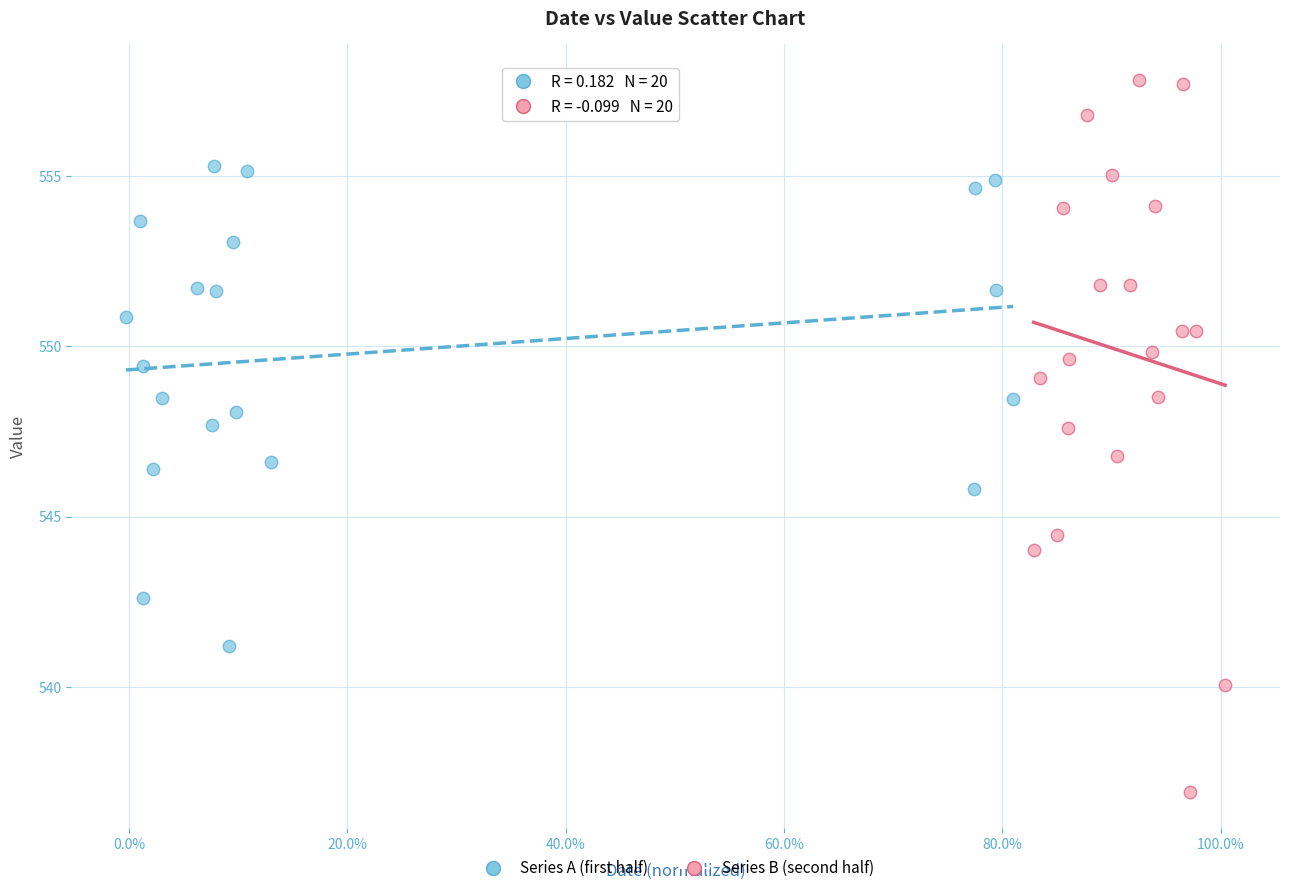

Which series contains the lowest Y value?

Series B (second half)